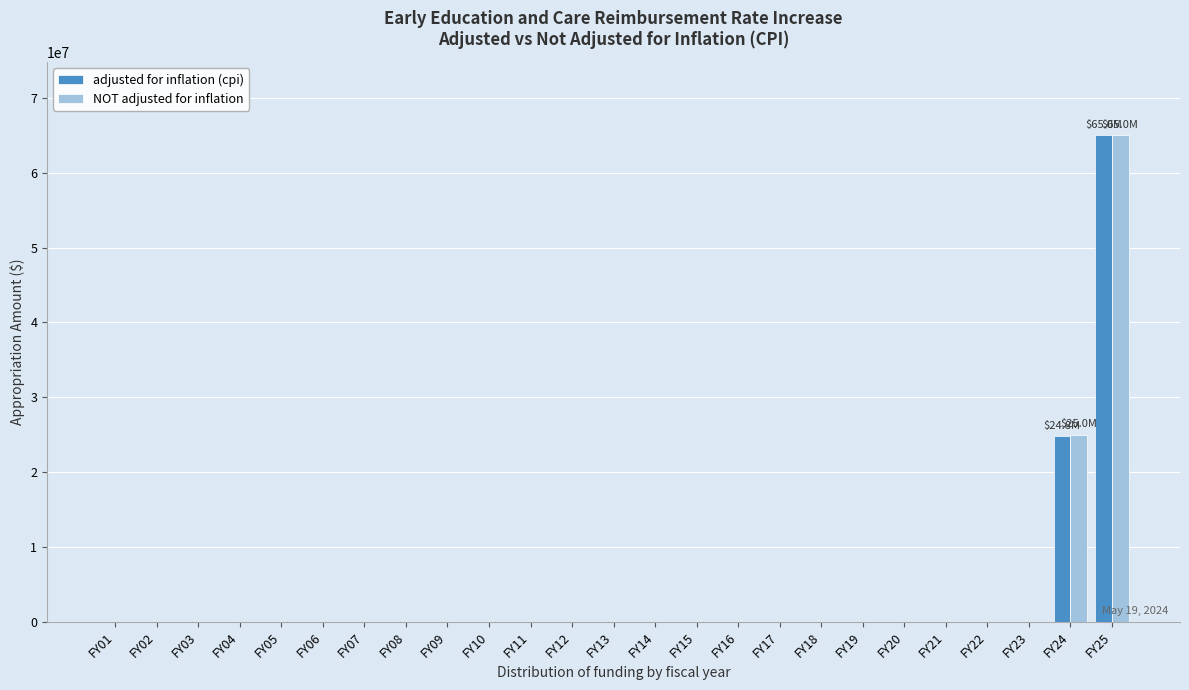

Between FY09 and FY24, which series saw the biggest shift?

NOT adjusted for inflation